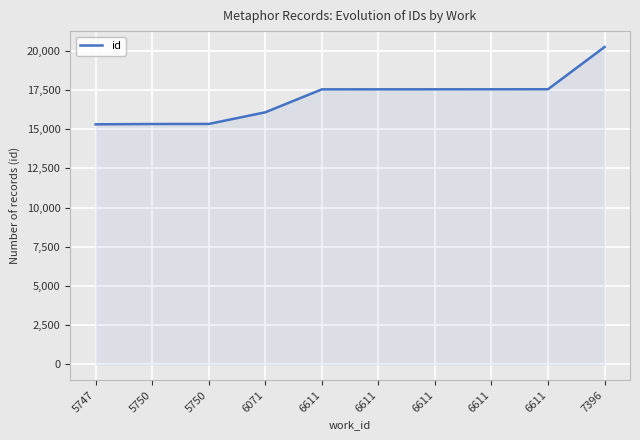

Is it true that the value at 6611 is 17538?

True